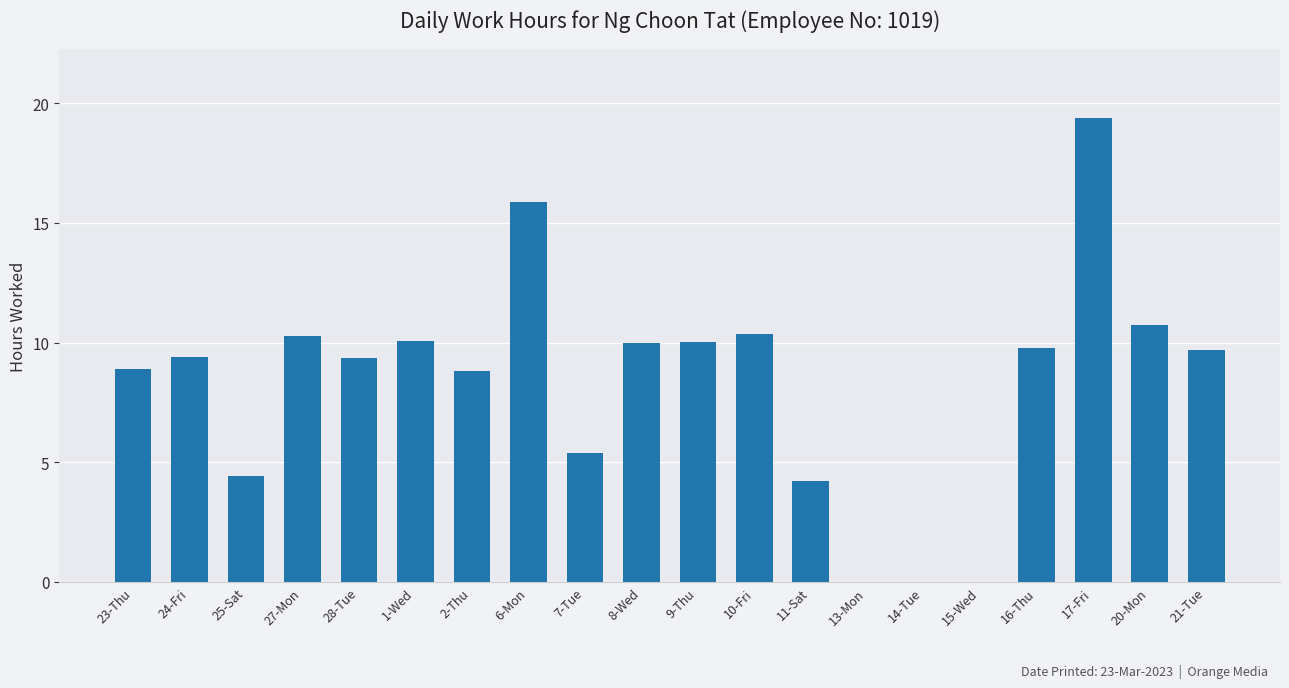

Read the value at 17-Fri.

19.4